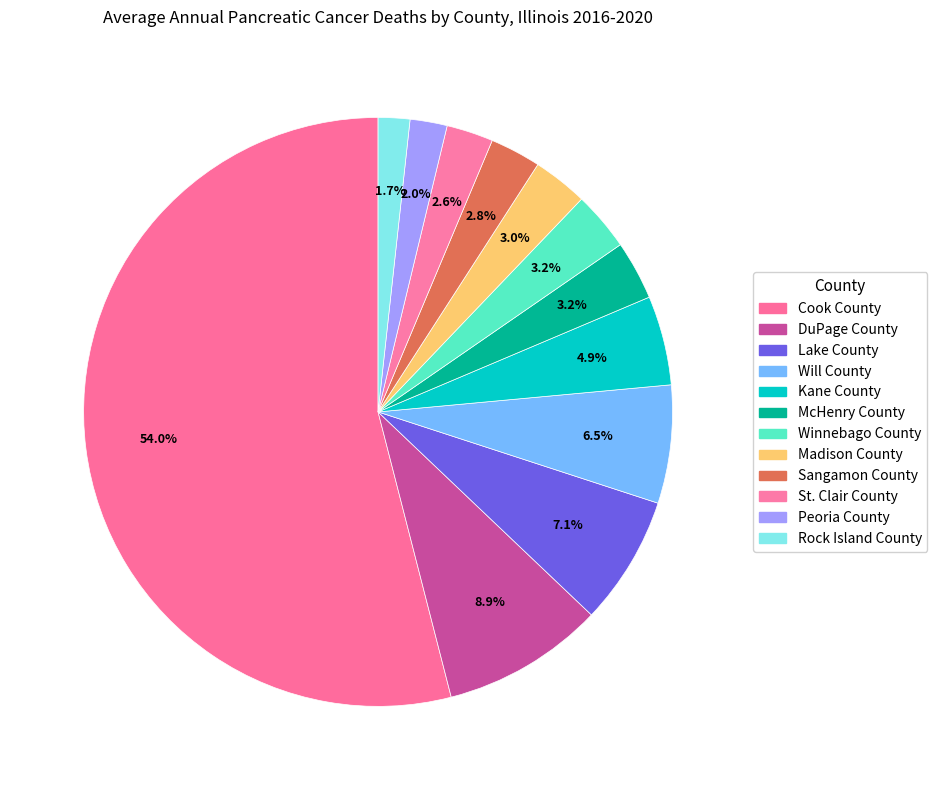

How many segments does this pie chart have?

12